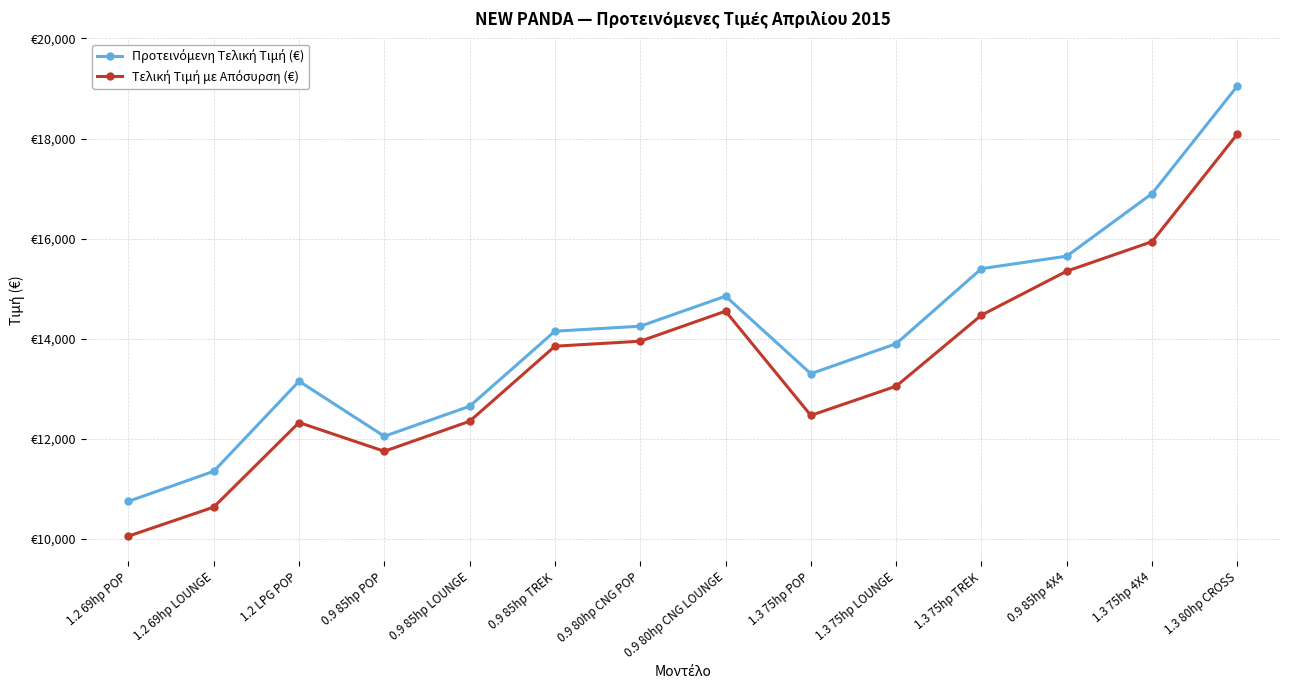

Count the number of data series in this chart.

2